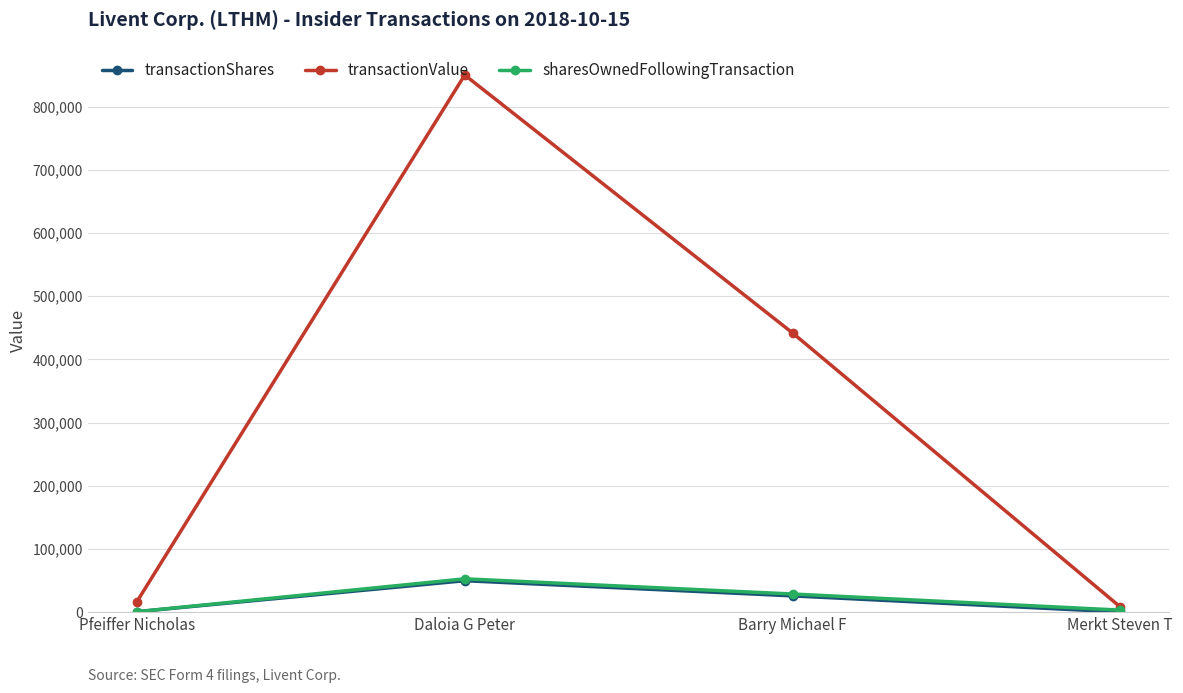

At which label does transactionValue reach its peak?

Daloia G Peter